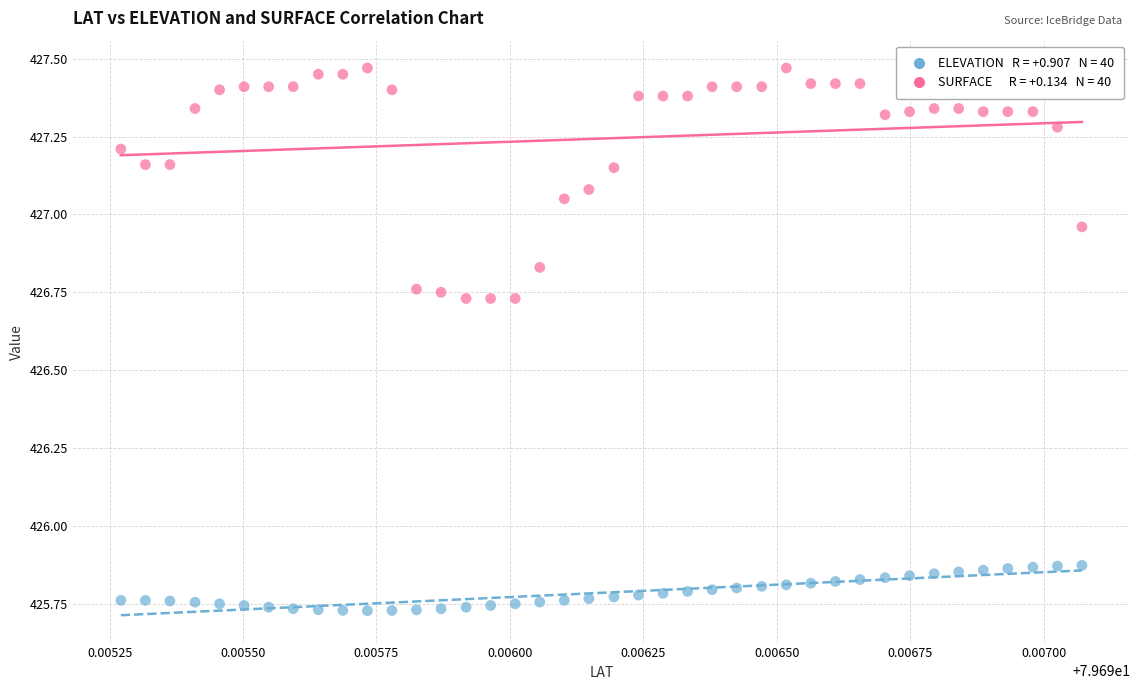

Across all data points, what is the range of Y values (max minus min)?

1.7